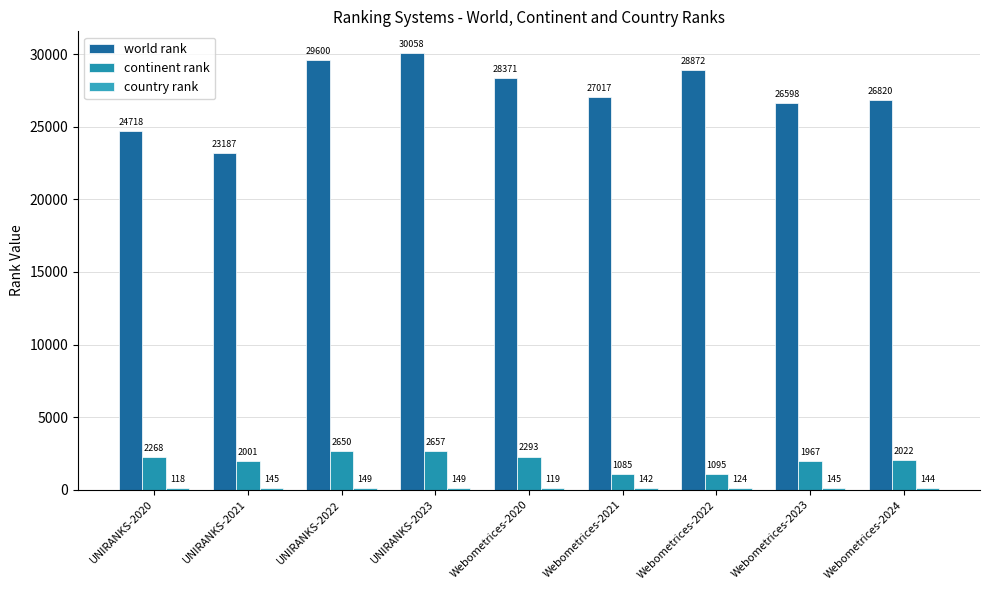

How many values in the world rank series are below 27017?

4